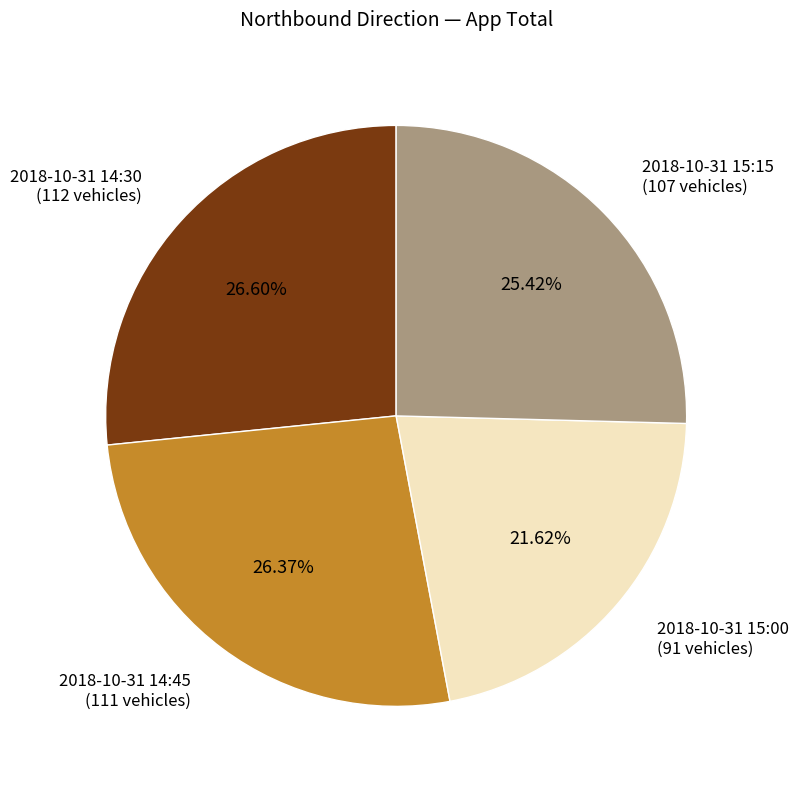

Is it true that 2018-10-31 14:30 is 32% of the pie?

False